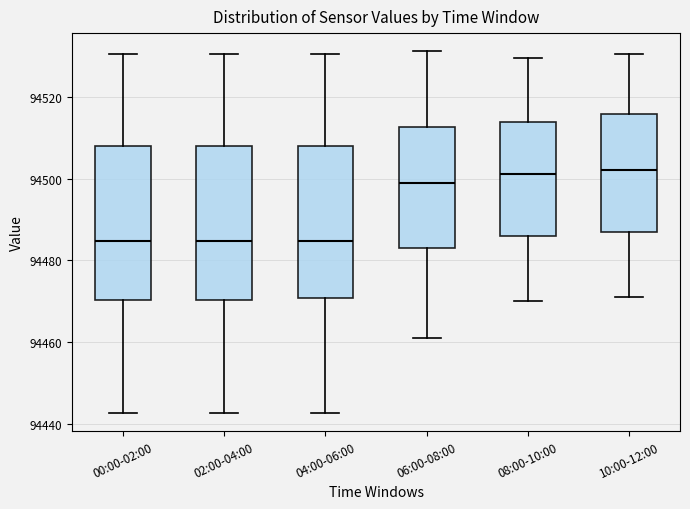

Reading left to right, read every box against the y-axis: the position of its median line, the range the box covers, and the ends of its whiskers. The values are not printed on the chart, so give them approximately, as read against the axis.

00:00-02:00: median 94484, box 94470 to 94508, whiskers 94442 to 94530
02:00-04:00: median 94484, box 94470 to 94508, whiskers 94442 to 94530
04:00-06:00: median 94484, box 94470 to 94508, whiskers 94442 to 94530
06:00-08:00: median 94498, box 94484 to 94512, whiskers 94460 to 94532
08:00-10:00: median 94502, box 94486 to 94514, whiskers 94470 to 94530
10:00-12:00: median 94502, box 94488 to 94516, whiskers 94472 to 94530